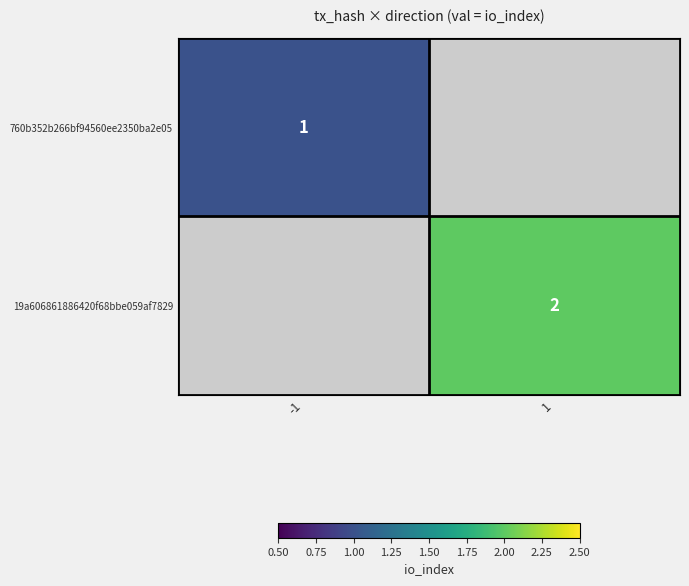

The 19a606861886420f68bbe059af7829 series shows 2 at 1. True or false?

True